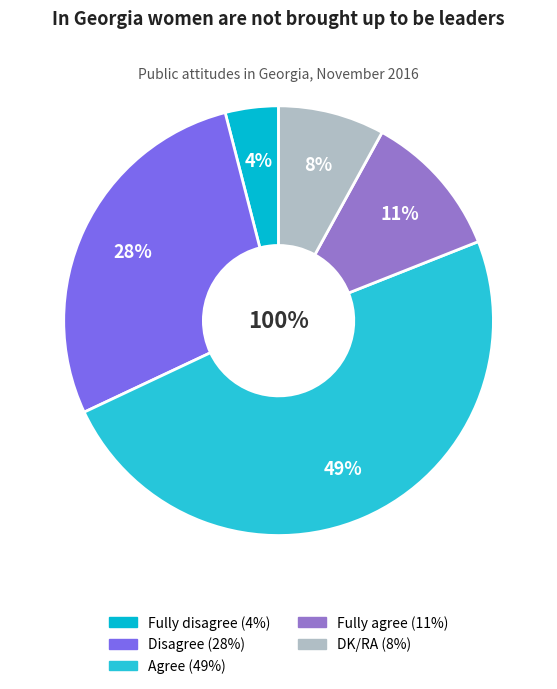

What is the largest slice in the pie chart?

Agree